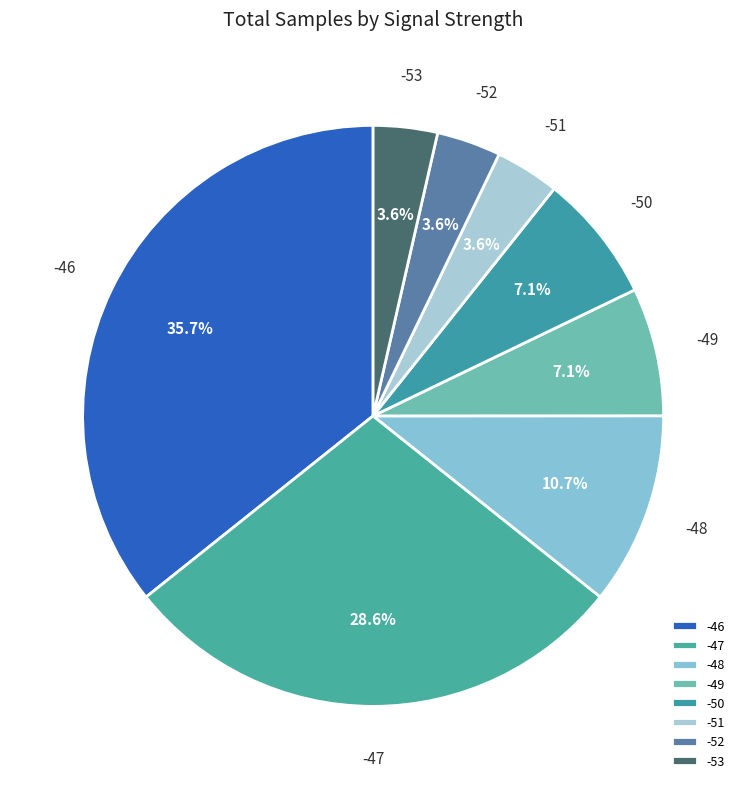

How much of the chart is everything except -47?

71.4%